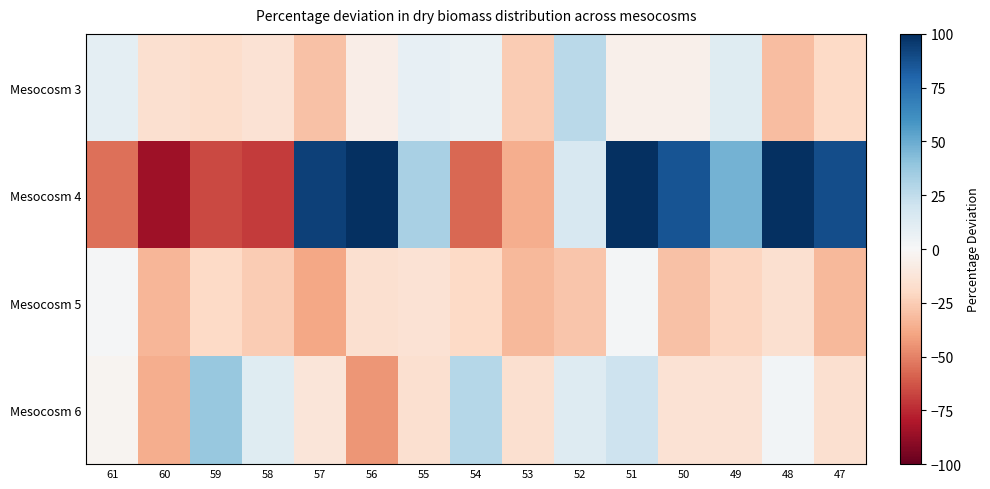

How many series are shown in this chart?

4